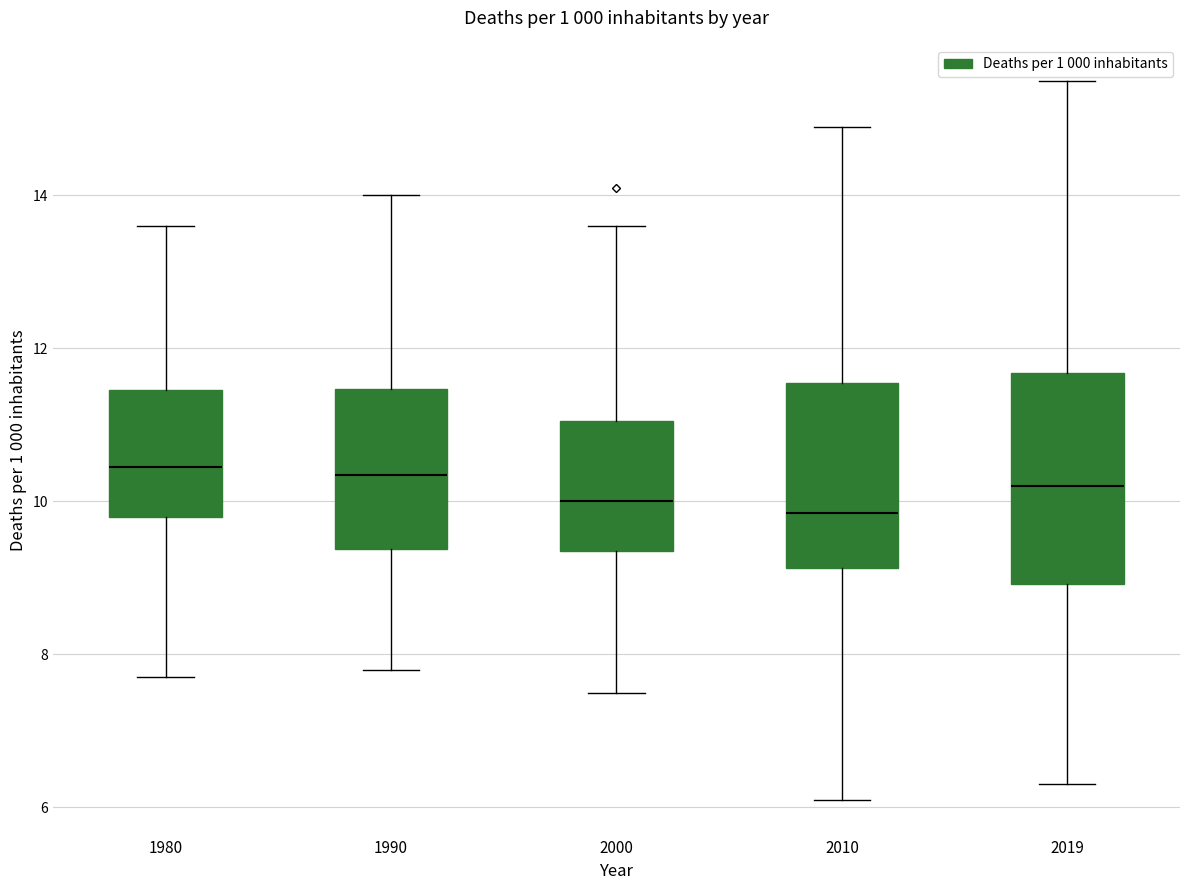

Reading left to right, transcribe this box plot: for each box, give where its median line is, the range the box spans, and where its two whiskers end, as read against the y-axis. The values are not printed on the chart, so give them approximately, as read against the axis.

1980: median 10.4, box 9.8 to 11.4, whiskers 7.8 to 13.6
1990: median 10.4, box 9.4 to 11.4, whiskers 7.8 to 14.0
2000: median 10.0, box 9.4 to 11.0, whiskers 7.6 to 13.6
2010: median 9.8, box 9.2 to 11.6, whiskers 6.2 to 15.0
2019: median 10.2, box 9.0 to 11.6, whiskers 6.4 to 15.6